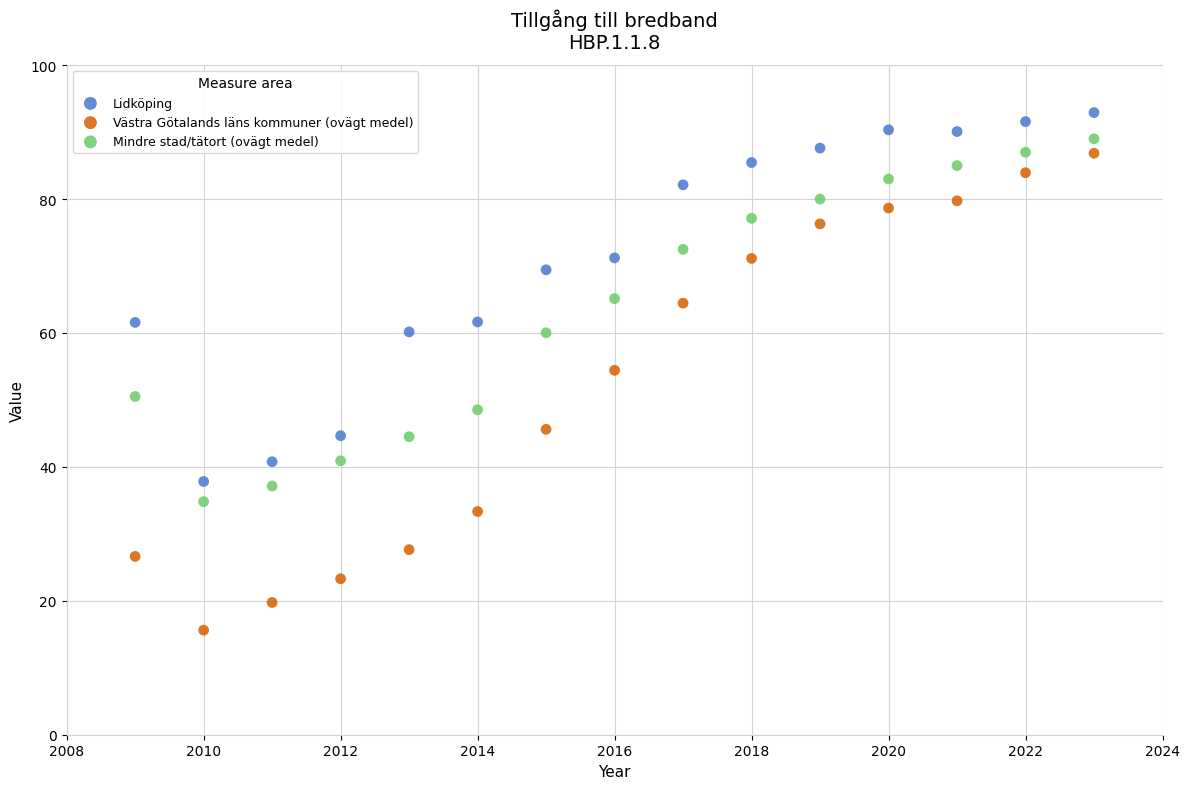

Which series has the largest Y range (max minus min)?

Västra Götalands läns kommuner (ovägt medel)